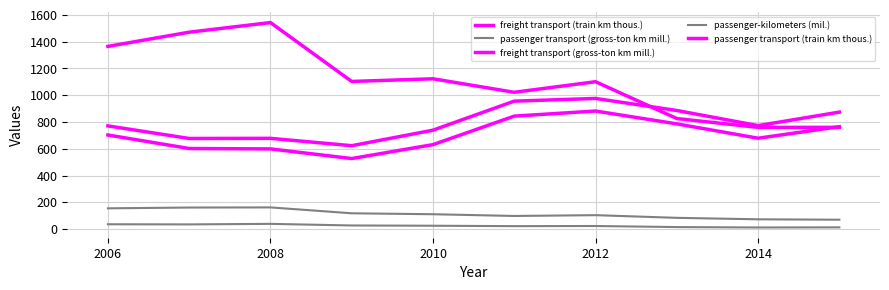

How many lines are shown in the chart?

5